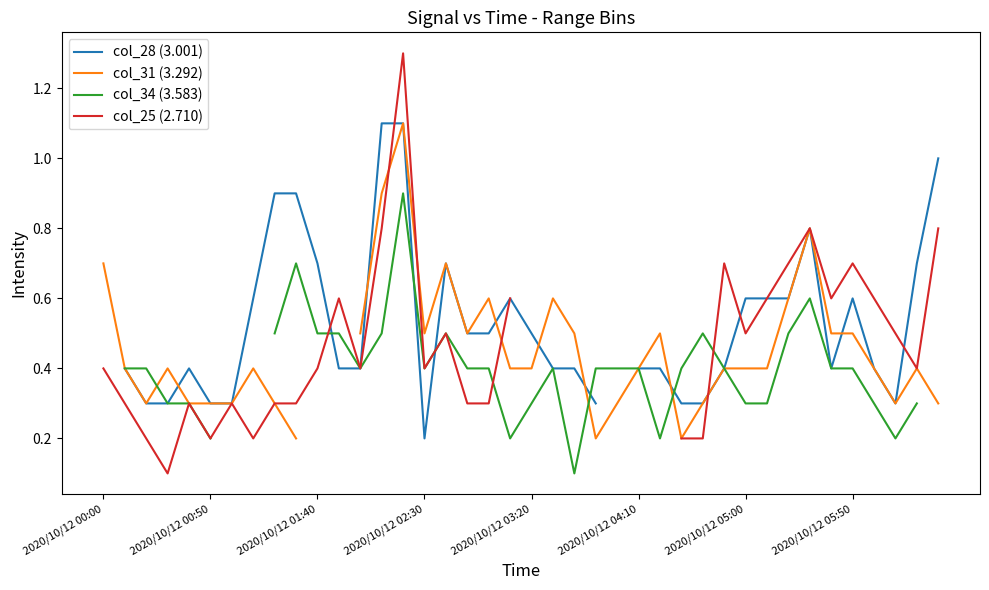

List the series in order of their overall mean, highest first.

col_28 (3.001), col_31 (3.292), col_34 (3.583), col_25 (2.710)